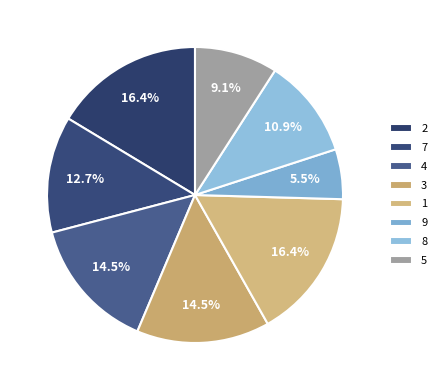

To the nearest percent, what is the average slice percentage?

12%